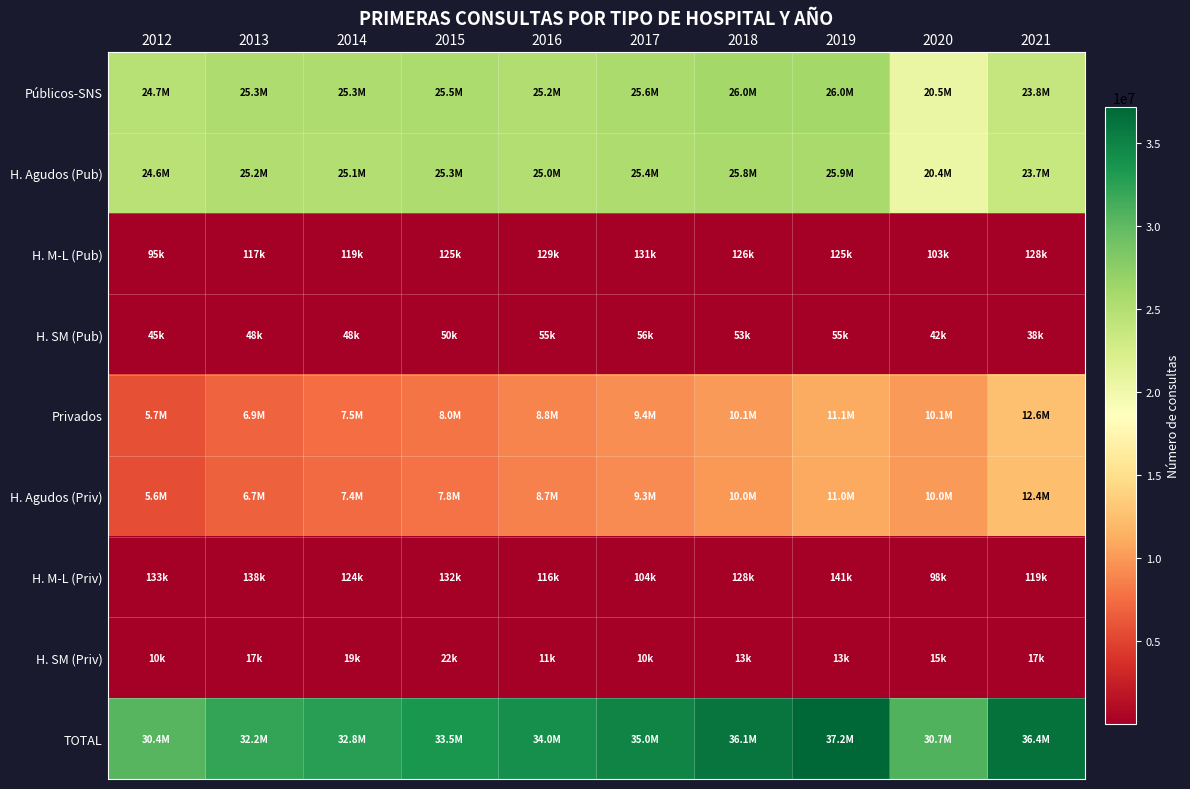

What is the total value across all series at 2021?

109164882